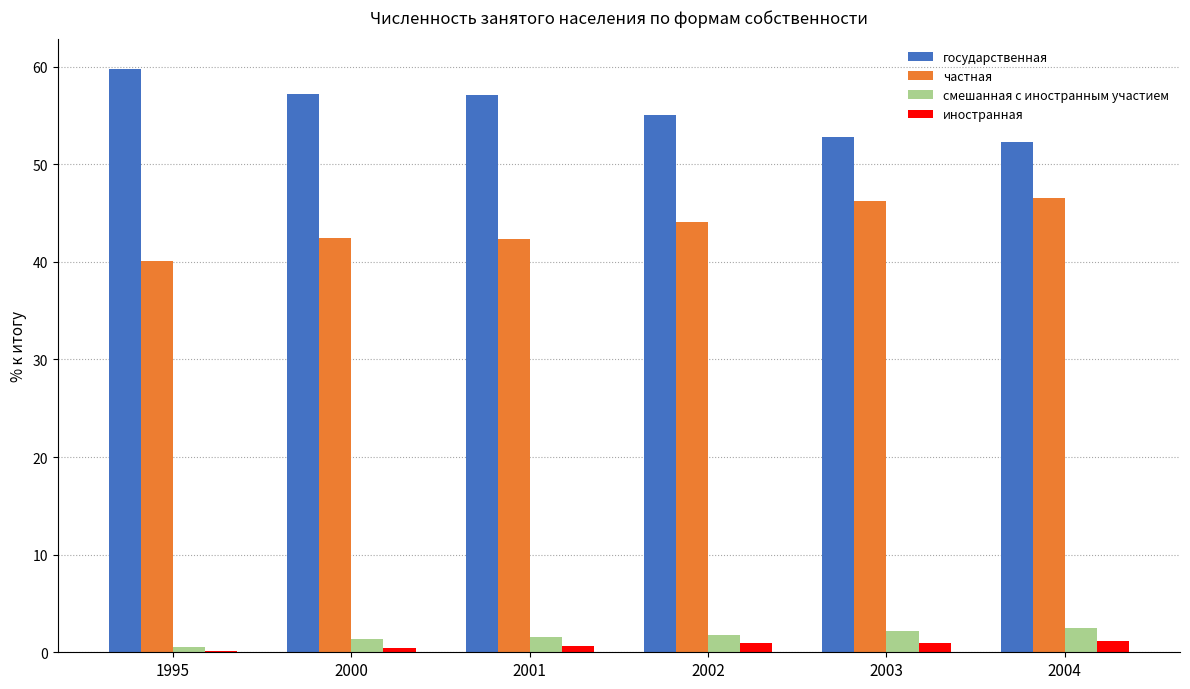

Are the bars horizontal?

No